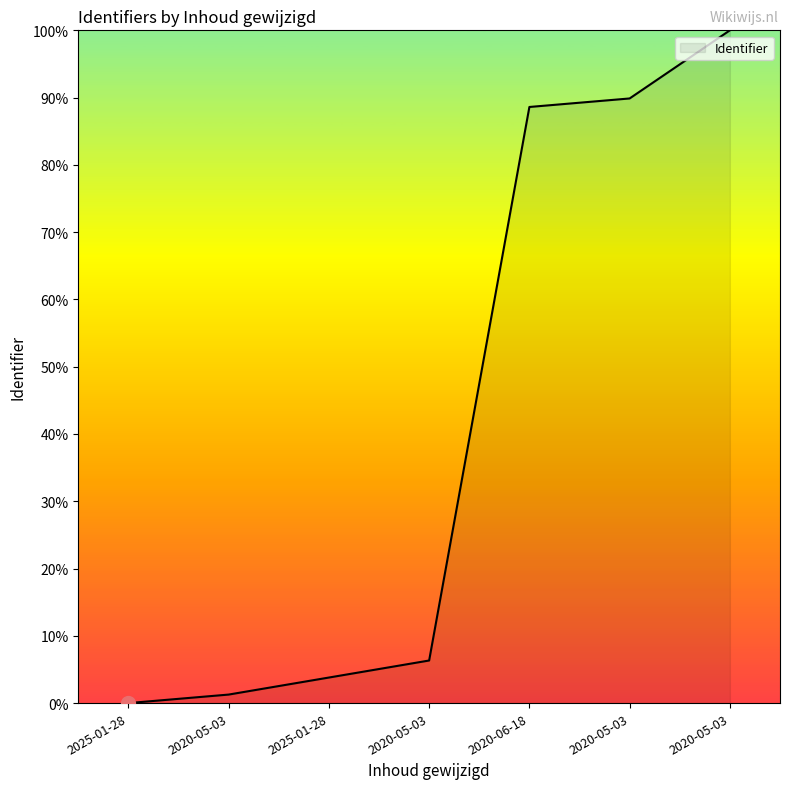

Which category has the highest value across all series?

2020-05-03